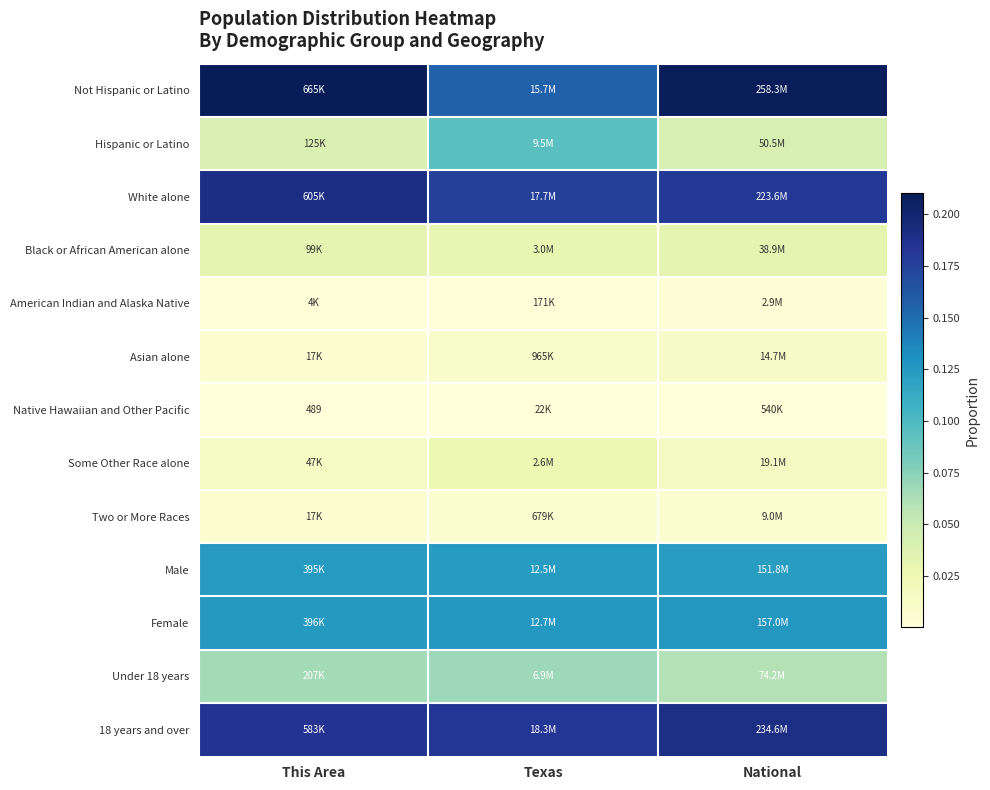

True or false: White alone has a value of 0.1 at Texas.

False